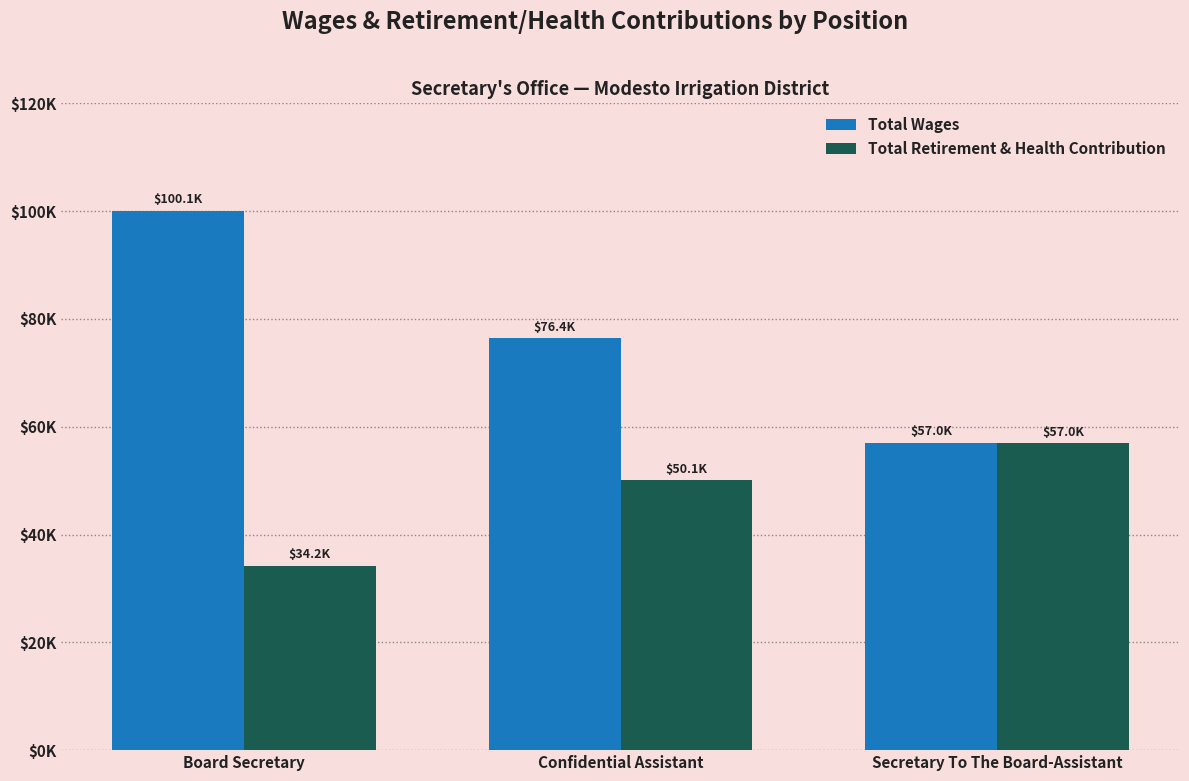

Is it true that Total Wages equals 76420 at Confidential Assistant?

True